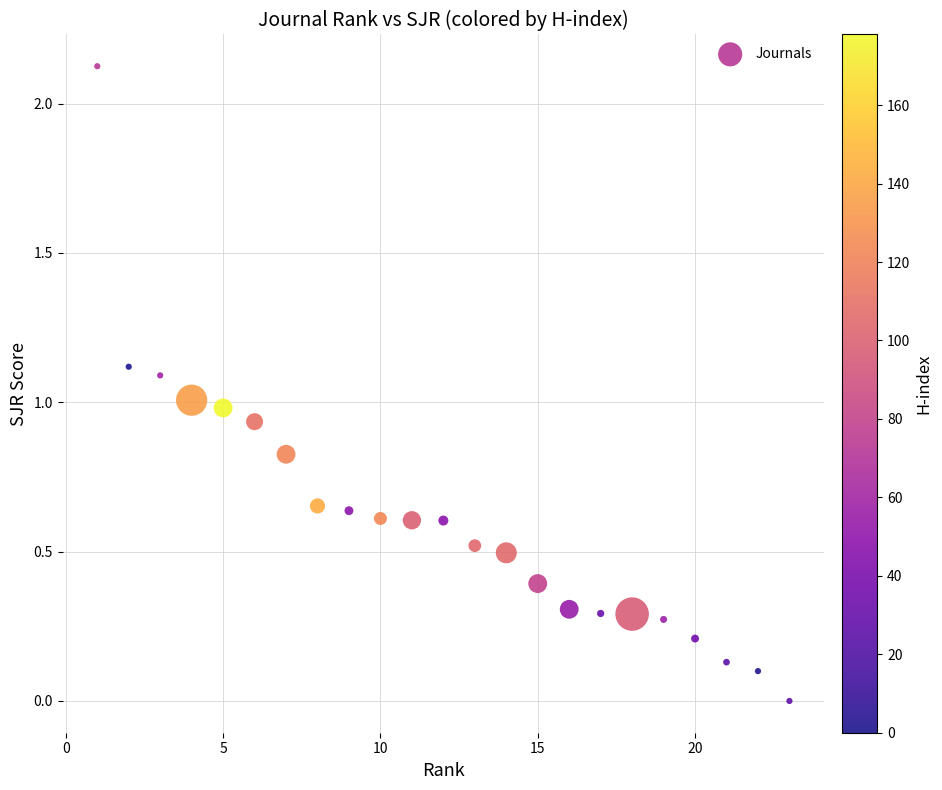

What is the range of X values (max minus min)?

22.0